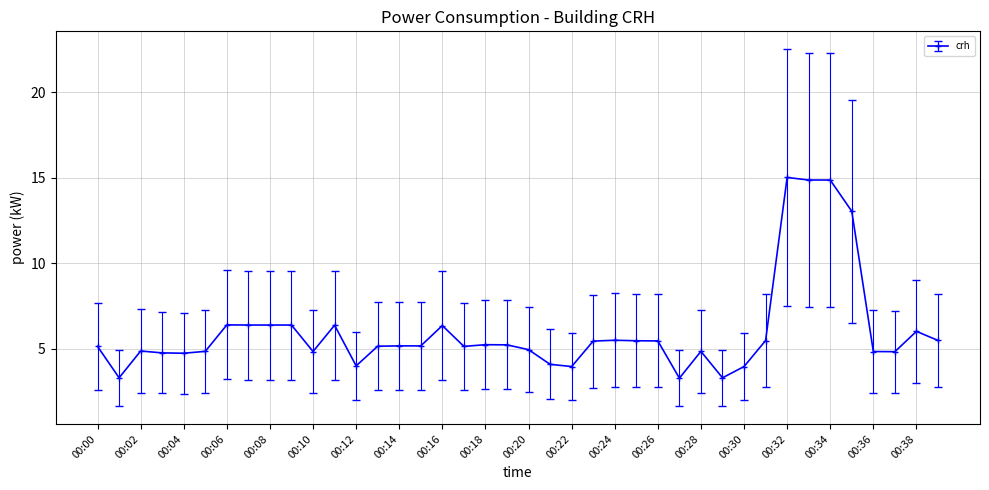

How many lines are shown in the chart?

1